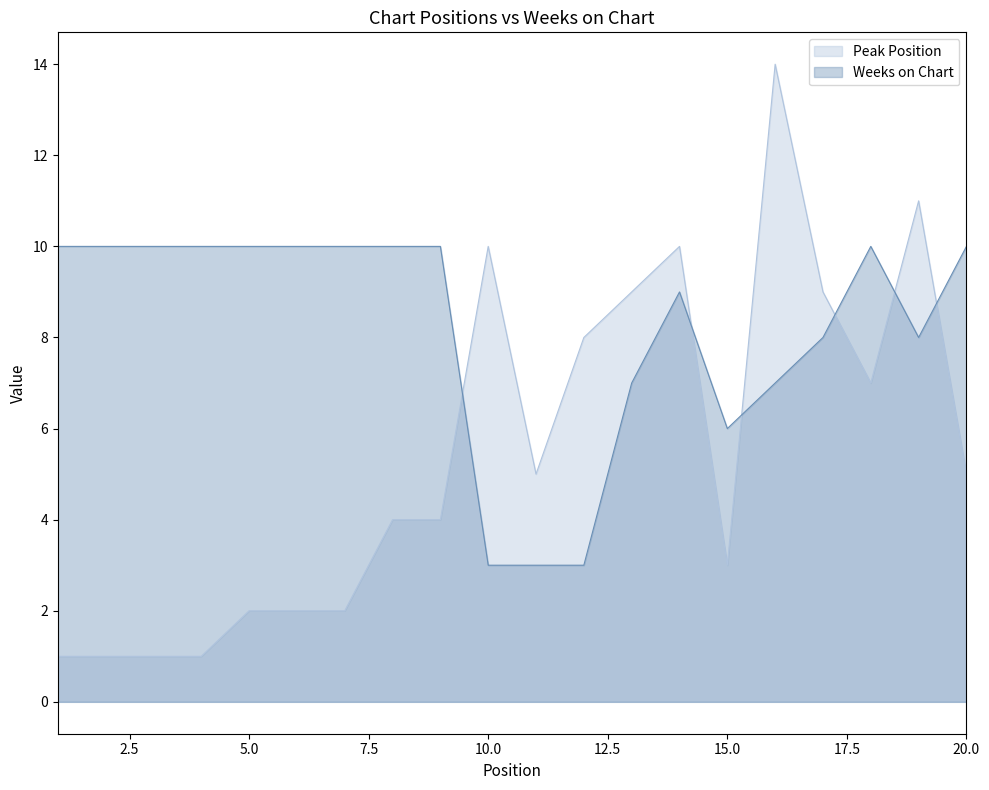

How many categories are shown in the chart?

20